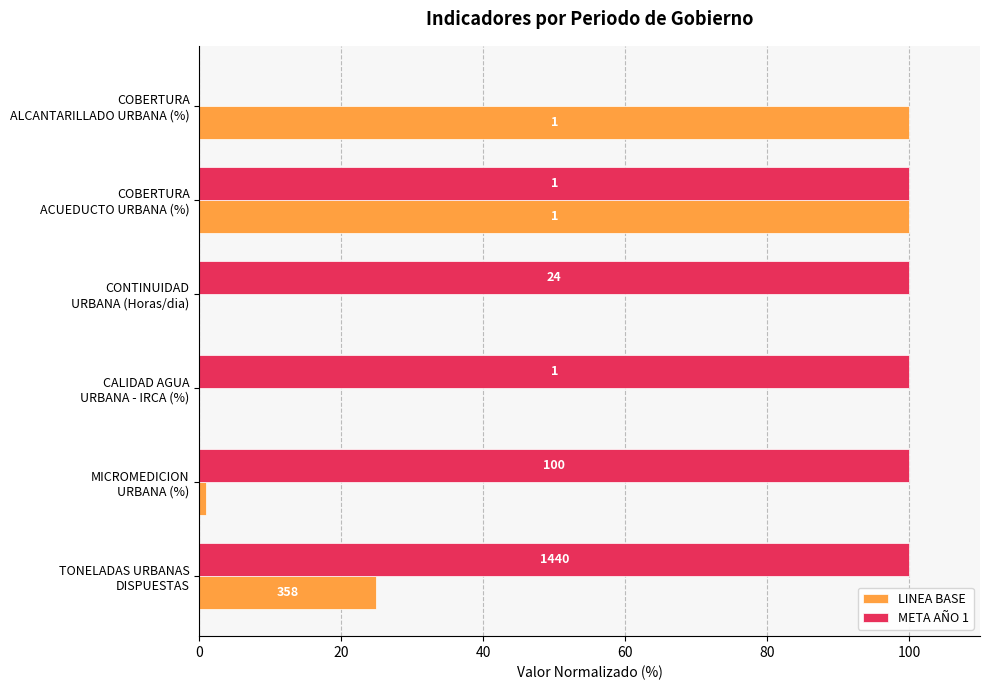

Which series has the largest total across all categories?

META AÑO 1